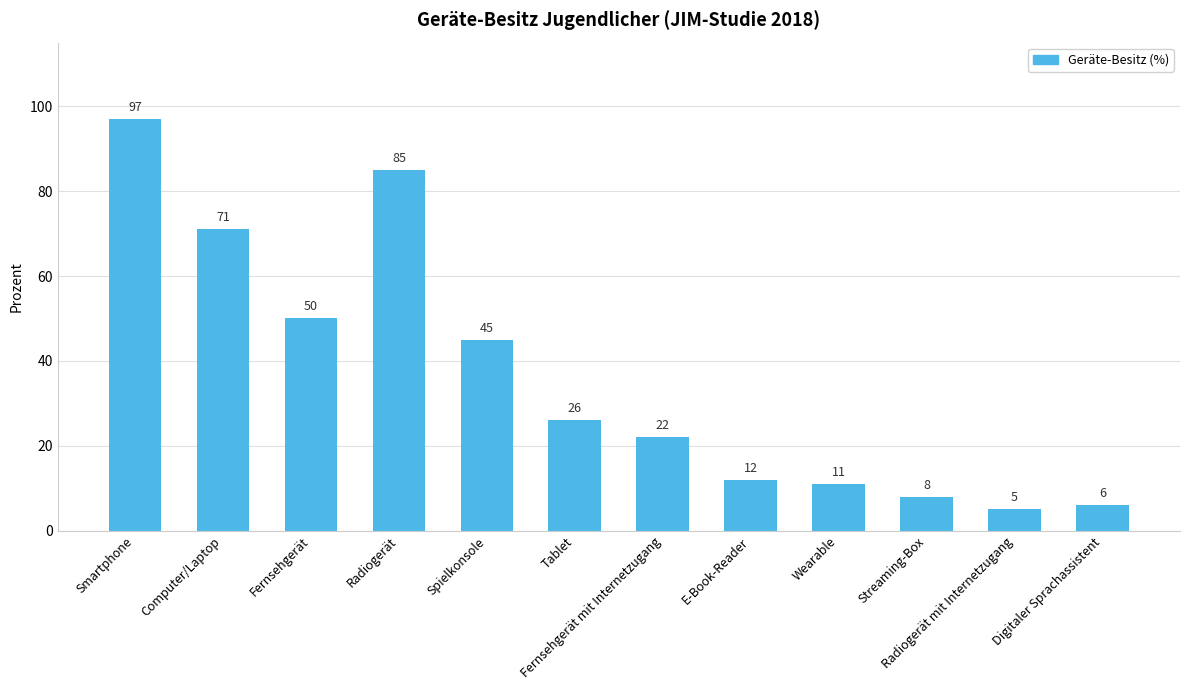

How many distinct data groups are displayed?

1